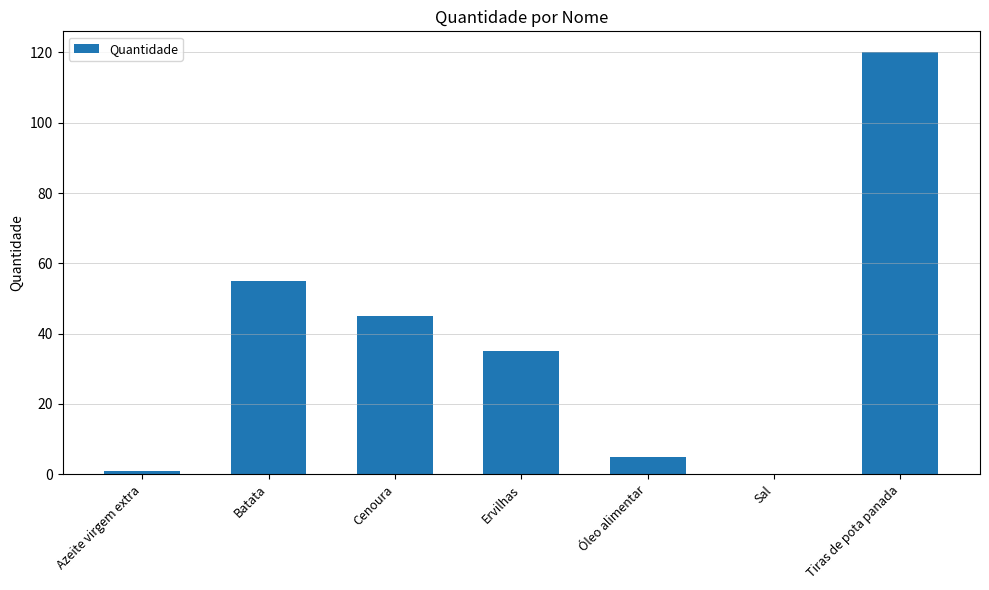

Reading left to right, extract all data points from this chart.

1.0	55.0	45.0	35.0	5.0	0.1	120.0